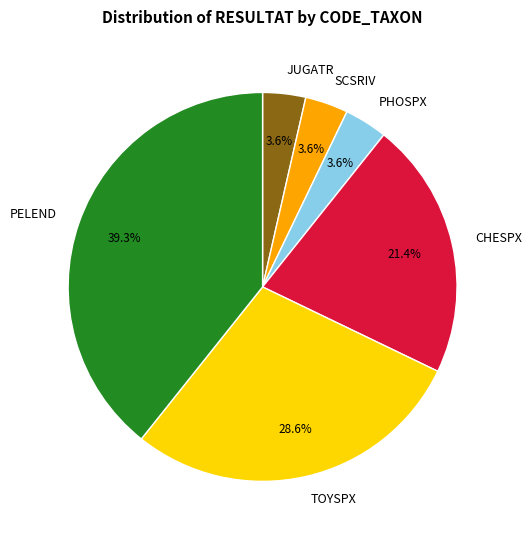

Combined, do JUGATR and TOYSPX account for over 50%?

No